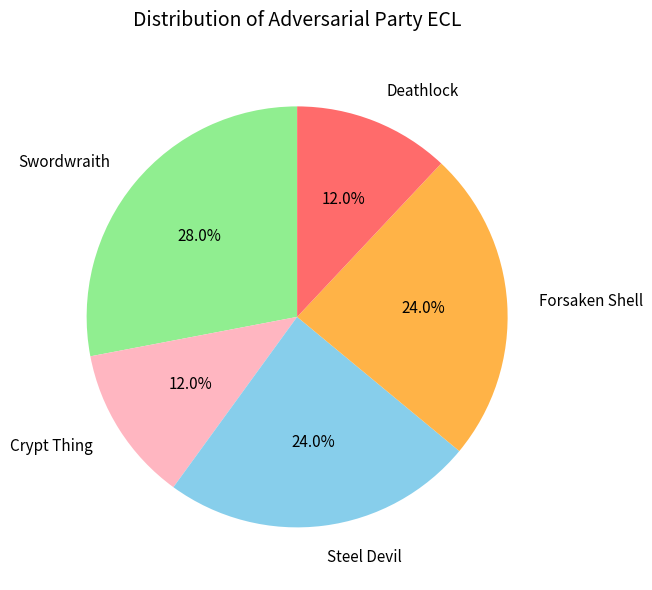

To the nearest percent, what is the combined percentage of Forsaken Shell and Steel Devil?

48%